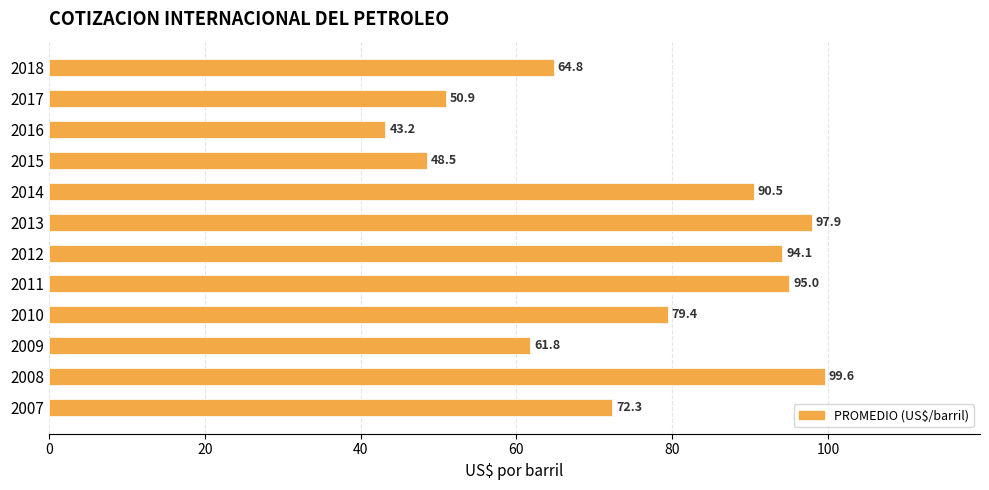

What is the average value?

74.8